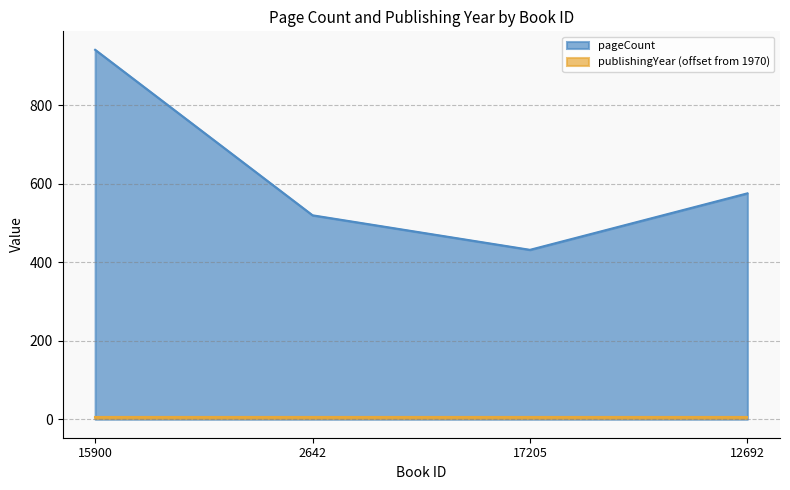

What is the sum of all values?

2470